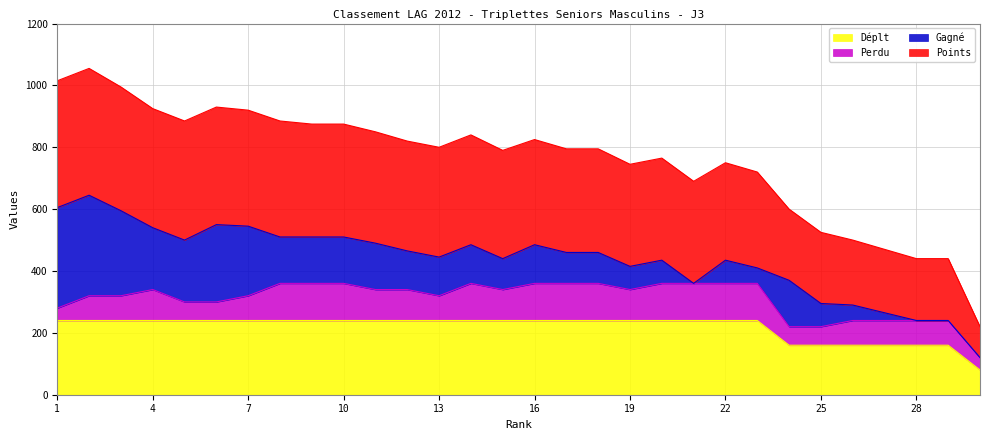

Which label corresponds to the largest value in the chart?

2